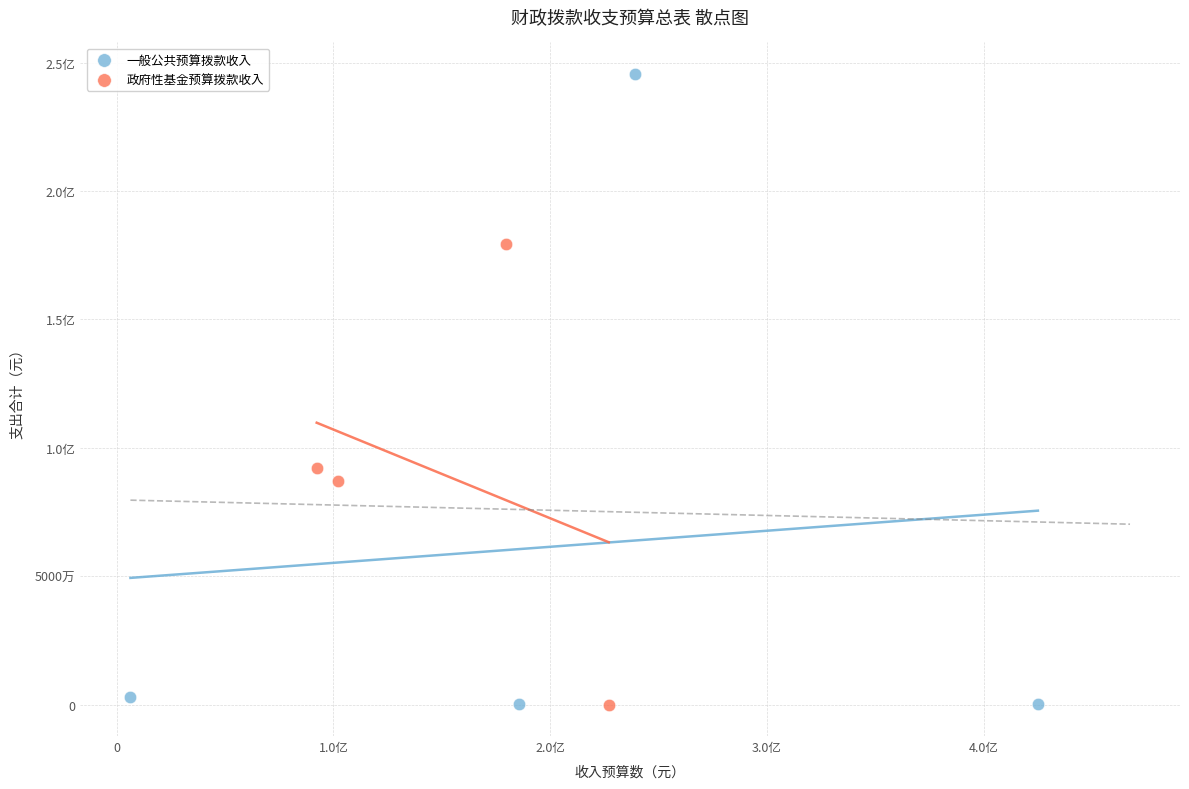

What are all the series names shown in the legend?

一般公共预算拨款收入, 政府性基金预算拨款收入